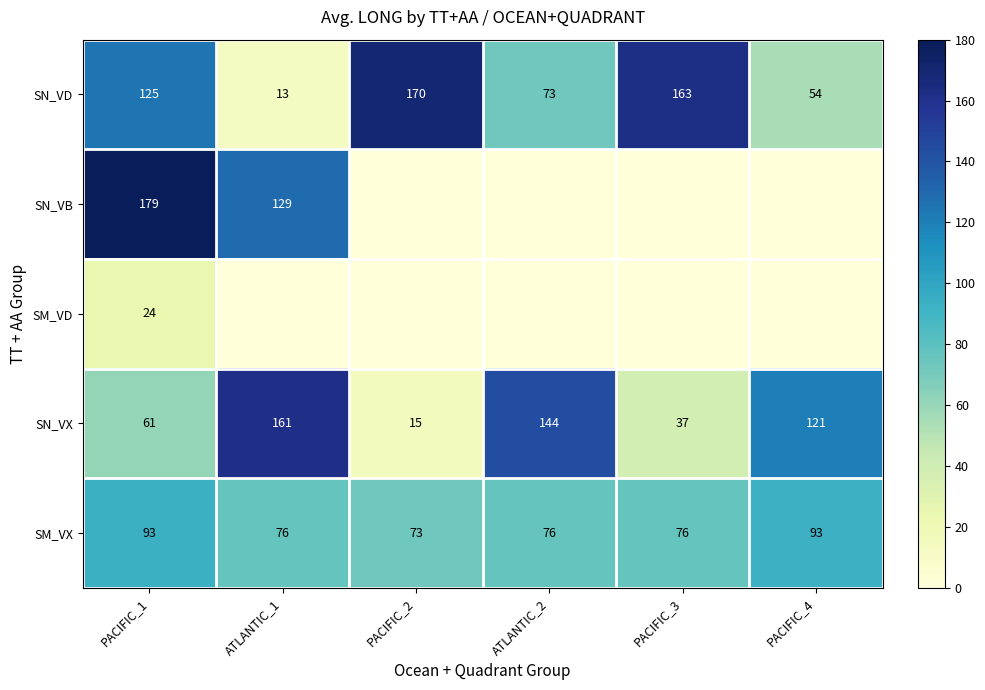

At which label is SN_VX closest to 88?

PACIFIC_1